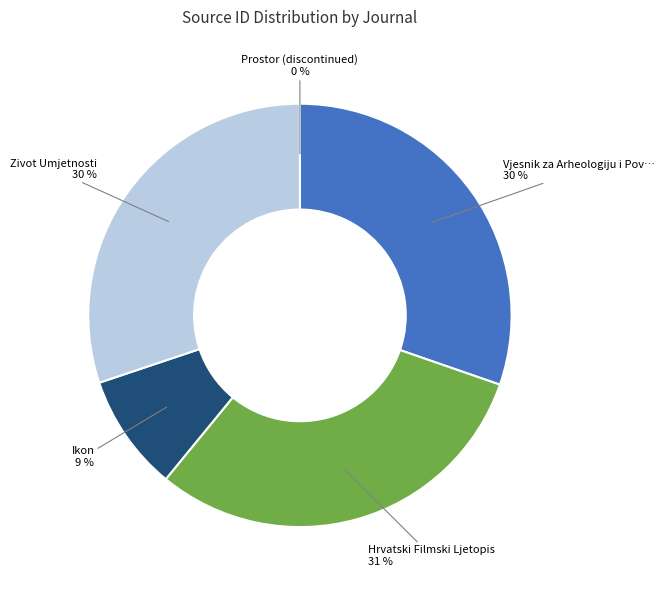

To the nearest percent, what is the average slice percentage?

20%